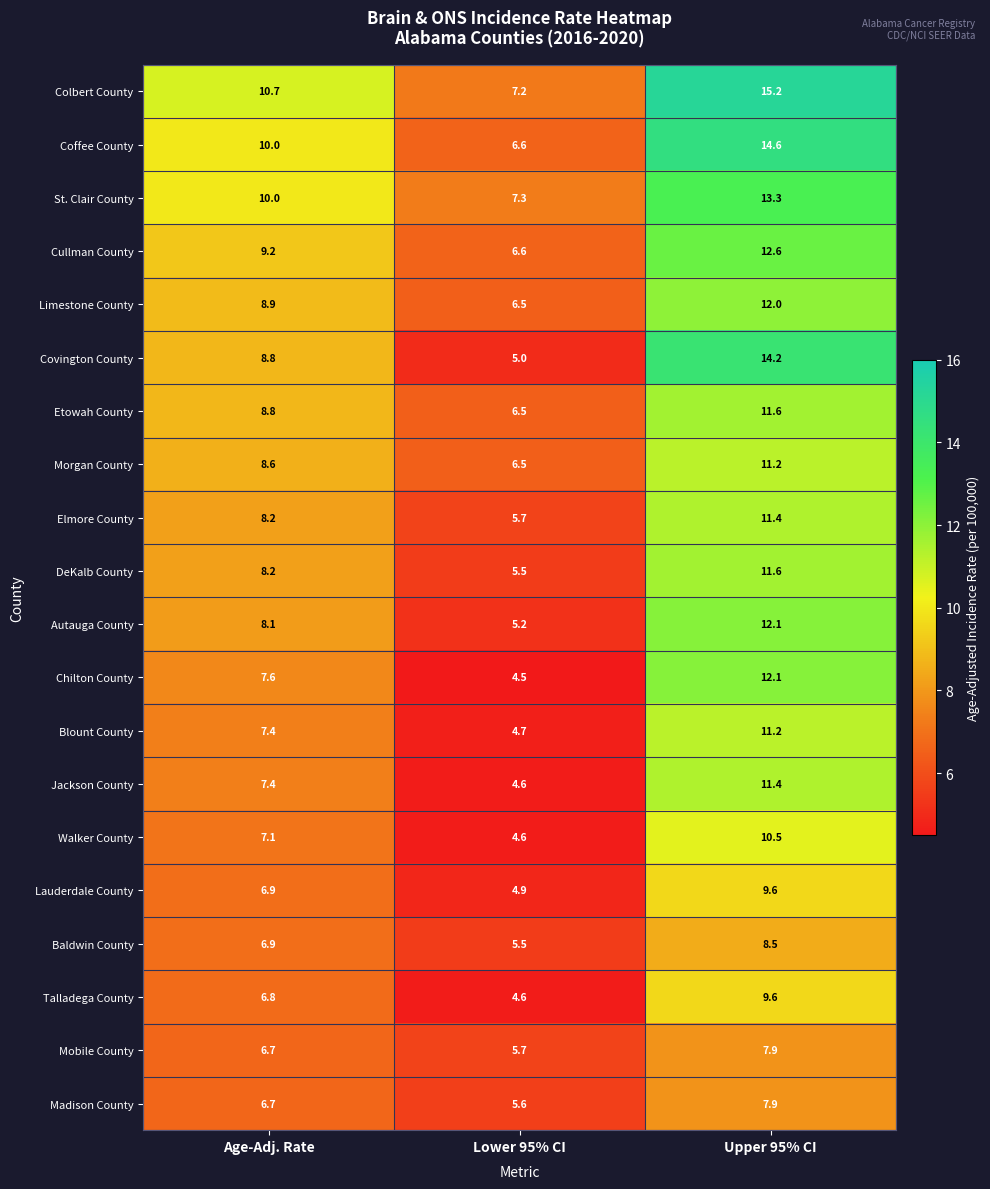

What is the spread (max minus min) of values at Lower 95% CI?

2.8